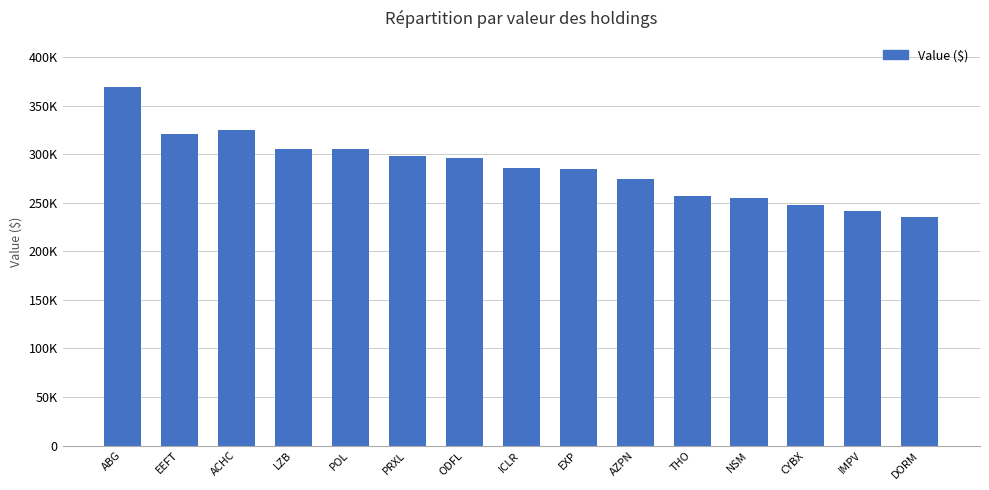

How many data points are less than 286000?

7